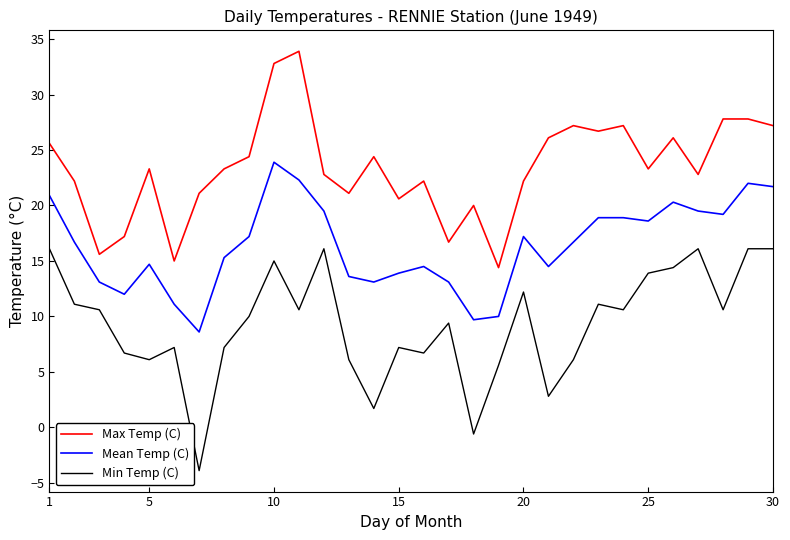

What is the difference between the maximum and minimum values in the Max Temp (C) series?

19.5